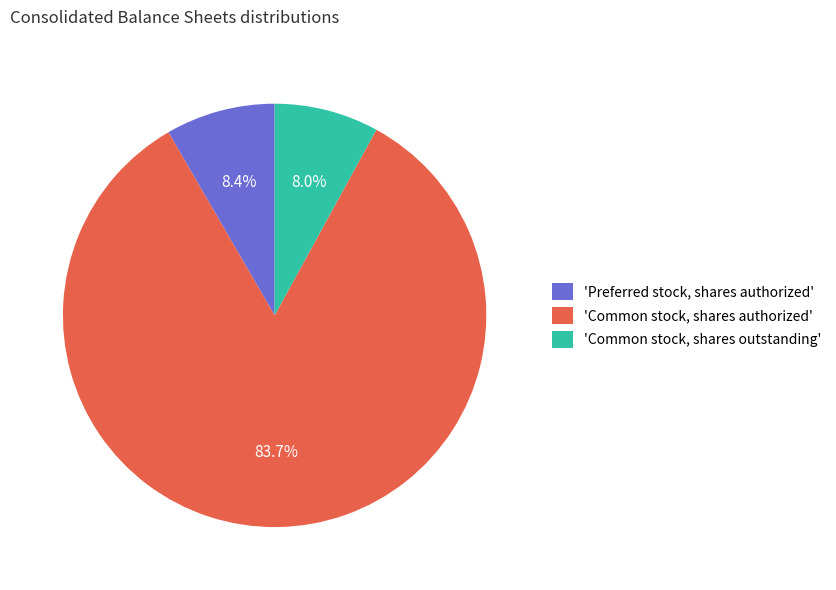

Which has a higher value, 'Common stock, shares authorized' or 'Preferred stock, shares authorized'?

'Common stock, shares authorized'